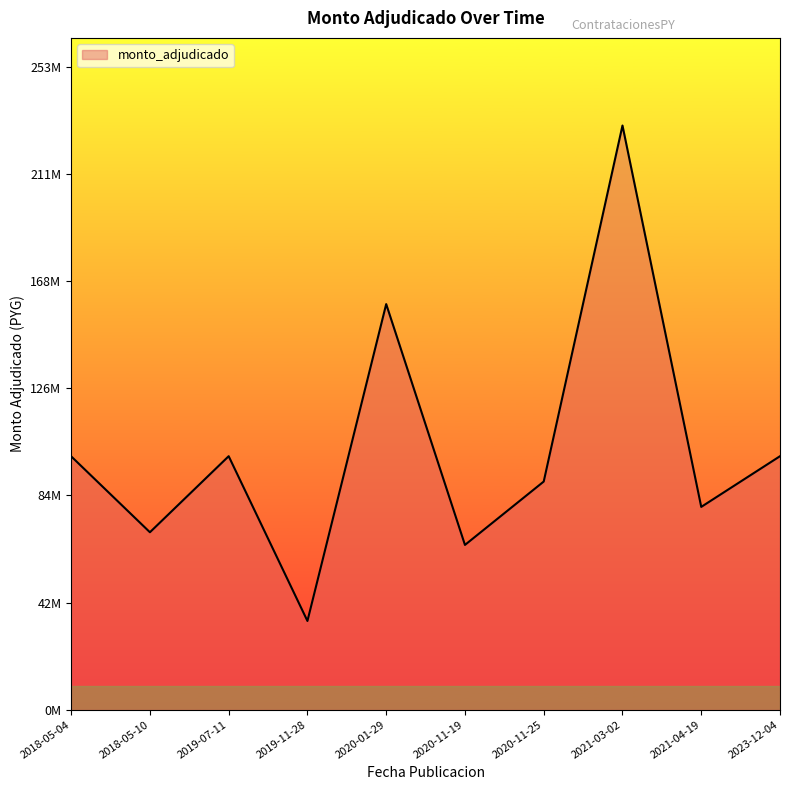

What position from the left is 2019-11-28?

4